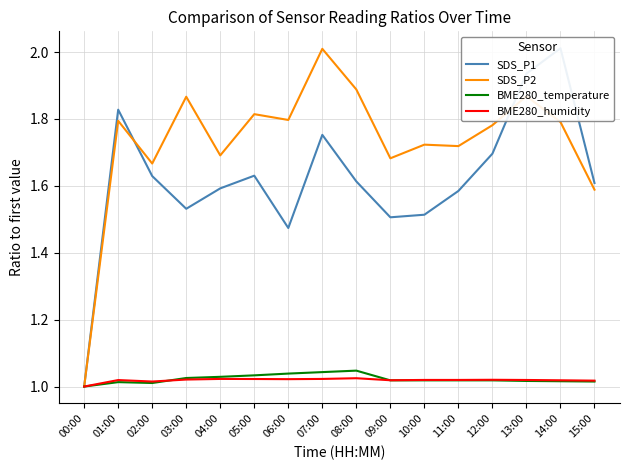

What is the value of the BME280_humidity point at the 3rd from the left?

1.0